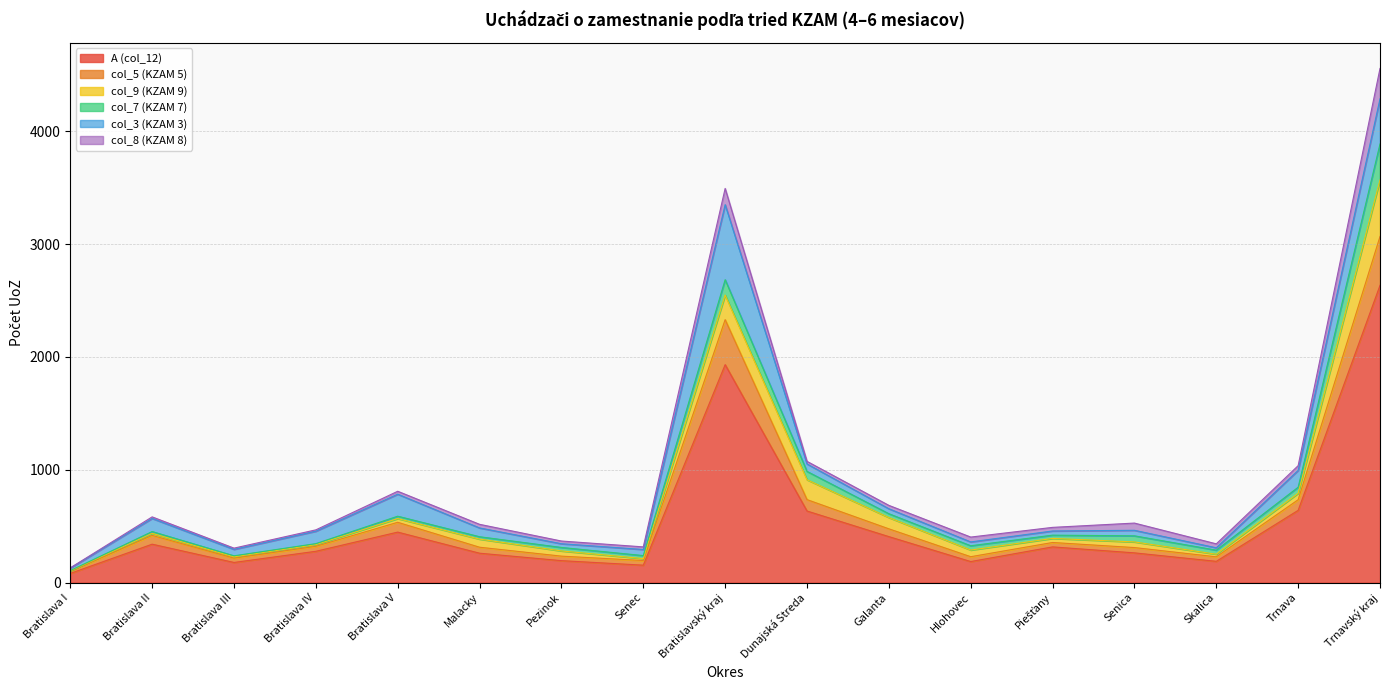

What are all the series names shown in the legend?

A (col_12), col_5 (KZAM 5), col_9 (KZAM 9), col_7 (KZAM 7), col_3 (KZAM 3), col_8 (KZAM 8)